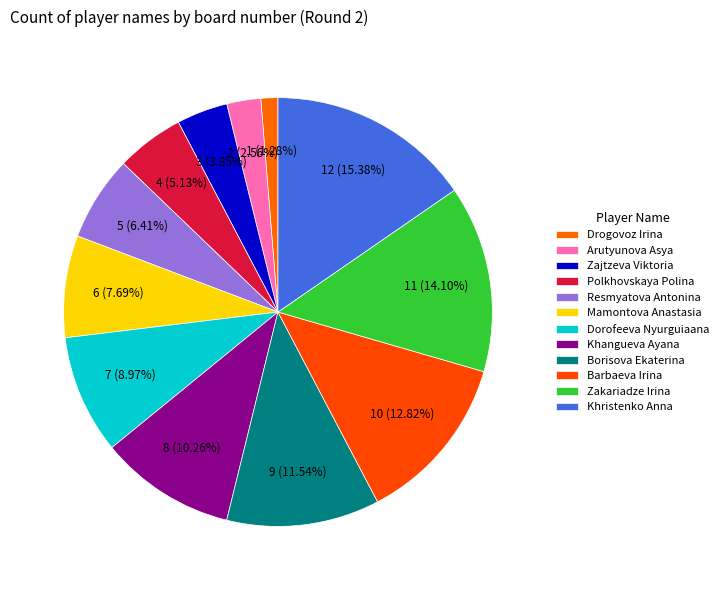

True or false: Khangueva Ayana accounts for 18% of the total.

False